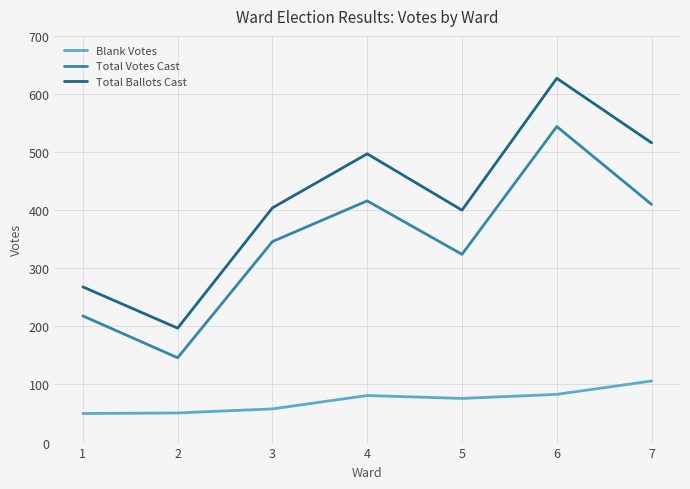

Which series changed the most between 2 and 6?

Total Ballots Cast